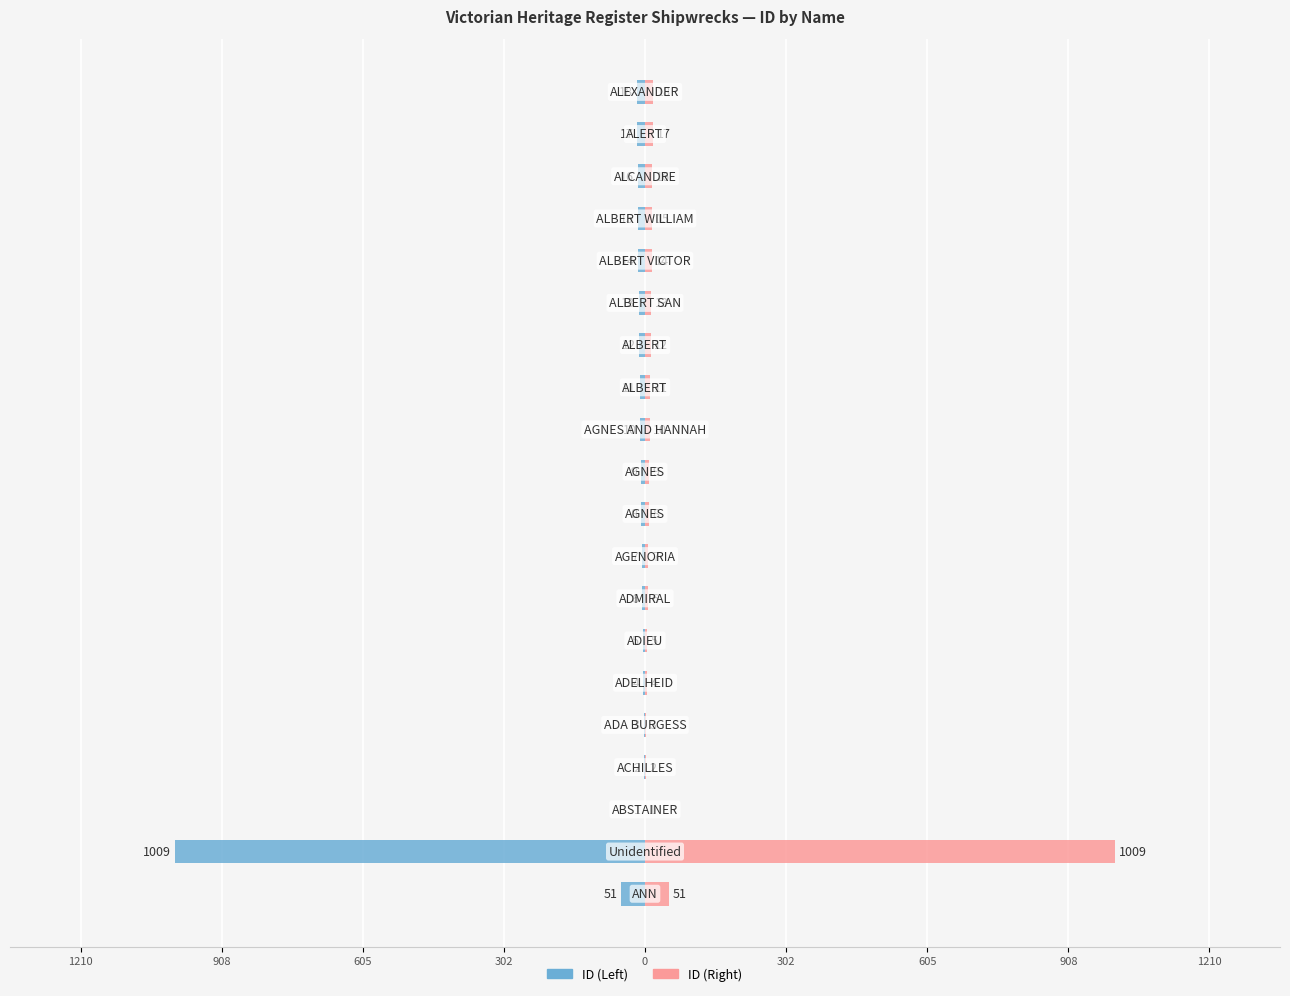

What is the average value of the ID (Left) series?

-62